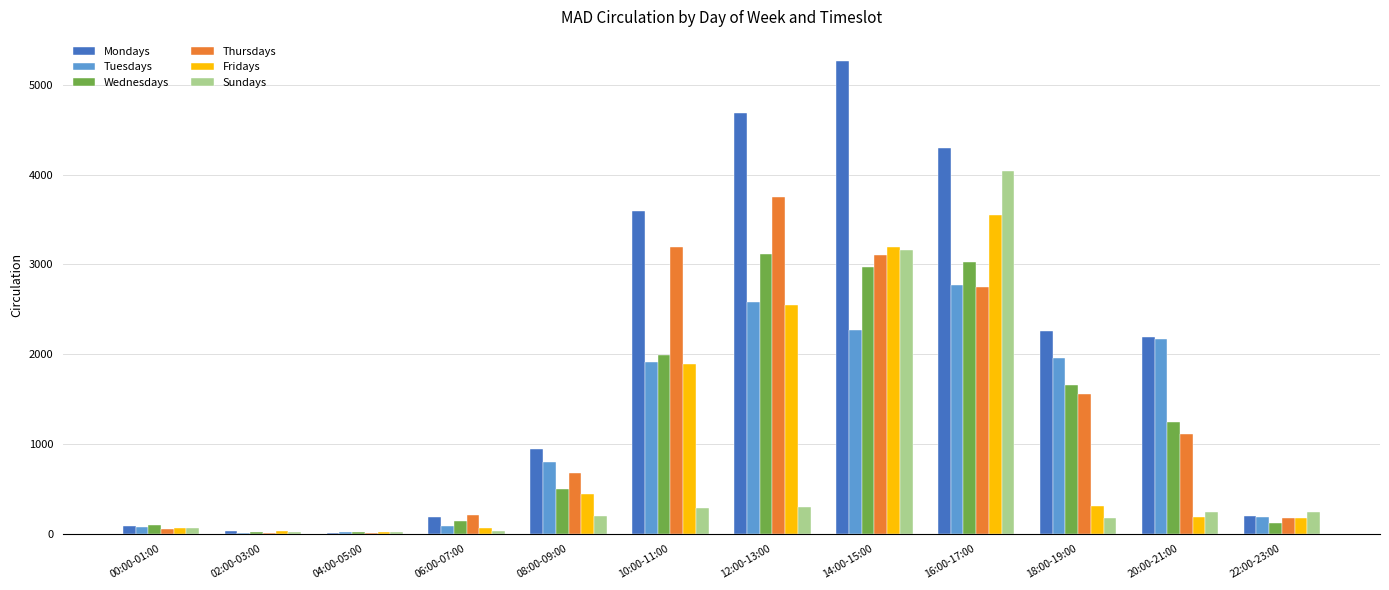

What is the maximum value shown in the chart?

5271